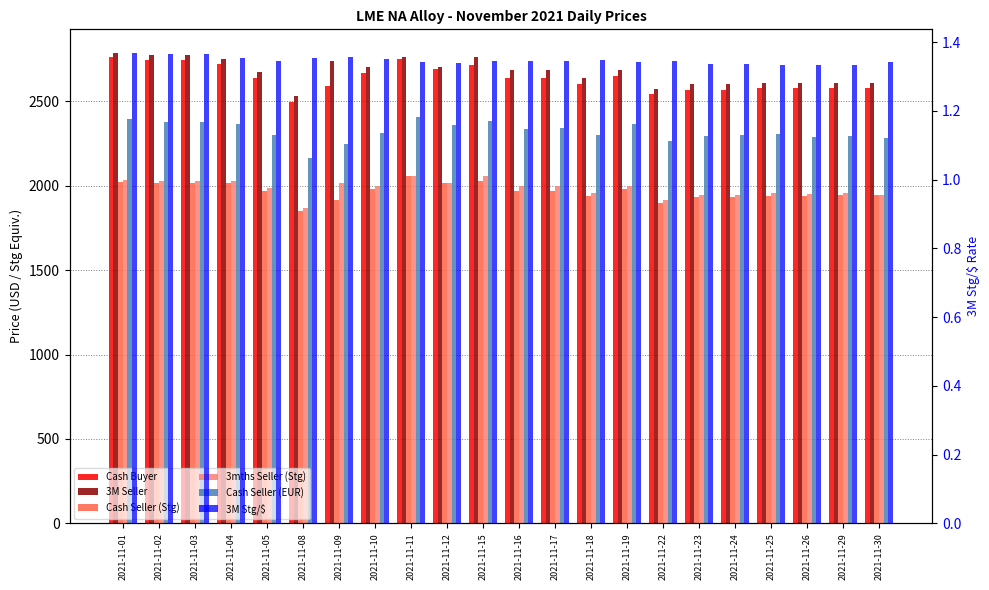

Reading left to right, list all the values displayed in this chart.

Cash Buyer: 2021-11-01=2760.0	2021-11-02=2746.5	2021-11-03=2742.5	2021-11-04=2723.0	2021-11-05=2640.0	2021-11-08=2495.0	2021-11-09=2590.0	2021-11-10=2665.0	2021-11-11=2750.0	2021-11-12=2690.0	2021-11-15=2714.5	2021-11-16=2640.0	2021-11-17=2640.0	2021-11-18=2600.0	2021-11-19=2650.0	2021-11-22=2540.0	2021-11-23=2567.0	2021-11-24=2567.0	2021-11-25=2575.0	2021-11-26=2576.0	2021-11-29=2579.0	2021-11-30=2580.0
3M Seller: 2021-11-01=2786.0	2021-11-02=2772.5	2021-11-03=2772.5	2021-11-04=2750.0	2021-11-05=2675.0	2021-11-08=2529.0	2021-11-09=2735.0	2021-11-10=2700.0	2021-11-11=2760.0	2021-11-12=2700.0	2021-11-15=2762.5	2021-11-16=2687.0	2021-11-17=2687.0	2021-11-18=2635.0	2021-11-19=2685.0	2021-11-22=2574.0	2021-11-23=2600.0	2021-11-24=2600.0	2021-11-25=2607.0	2021-11-26=2607.0	2021-11-29=2610.0	2021-11-30=2610.0
Cash Seller (Stg): 2021-11-01=2024.0	2021-11-02=2017.8	2021-11-03=2015.2	2021-11-04=2017.6	2021-11-05=1970.8	2021-11-08=1851.4	2021-11-09=1916.8	2021-11-10=1980.2	2021-11-11=2058.6	2021-11-12=2015.8	2021-11-15=2028.2	2021-11-16=1970.7	2021-11-17=1969.5	2021-11-18=1936.5	2021-11-19=1982.1	2021-11-22=1896.6	2021-11-23=1930.6	2021-11-24=1930.2	2021-11-25=1941.4	2021-11-26=1938.4	2021-11-29=1941.5	2021-11-30=1942.0
3mths Seller (Stg): 2021-11-01=2035.2	2021-11-02=2029.2	2021-11-03=2029.7	2021-11-04=2029.2	2021-11-05=1988.7	2021-11-08=1868.5	2021-11-09=2015.6	2021-11-10=1997.9	2021-11-11=2057.9	2021-11-12=2015.1	2021-11-15=2055.7	2021-11-16=1997.3	2021-11-17=1996.1	2021-11-18=1954.2	2021-11-19=1999.7	2021-11-22=1913.5	2021-11-23=1946.7	2021-11-24=1946.2	2021-11-25=1956.8	2021-11-26=1952.8	2021-11-29=1955.9	2021-11-30=1942.7
Cash Seller (EUR): 2021-11-01=2392.5	2021-11-02=2374.9	2021-11-03=2376.1	2021-11-04=2363.6	2021-11-05=2301.3	2021-11-08=2163.8	2021-11-09=2246.6	2021-11-10=2314.2	2021-11-11=2407.8	2021-11-12=2358.5	2021-11-15=2381.3	2021-11-16=2332.3	2021-11-17=2341.6	2021-11-18=2301.6	2021-11-19=2363.0	2021-11-22=2261.2	2021-11-23=2292.5	2021-11-24=2299.2	2021-11-25=2304.7	2021-11-26=2290.1	2021-11-29=2295.2	2021-11-30=2280.9
3M Stg/$: 2021-11-01=1.4	2021-11-02=1.4	2021-11-03=1.4	2021-11-04=1.4	2021-11-05=1.3	2021-11-08=1.4	2021-11-09=1.4	2021-11-10=1.4	2021-11-11=1.3	2021-11-12=1.3	2021-11-15=1.3	2021-11-16=1.3	2021-11-17=1.3	2021-11-18=1.3	2021-11-19=1.3	2021-11-22=1.3	2021-11-23=1.3	2021-11-24=1.3	2021-11-25=1.3	2021-11-26=1.3	2021-11-29=1.3	2021-11-30=1.3